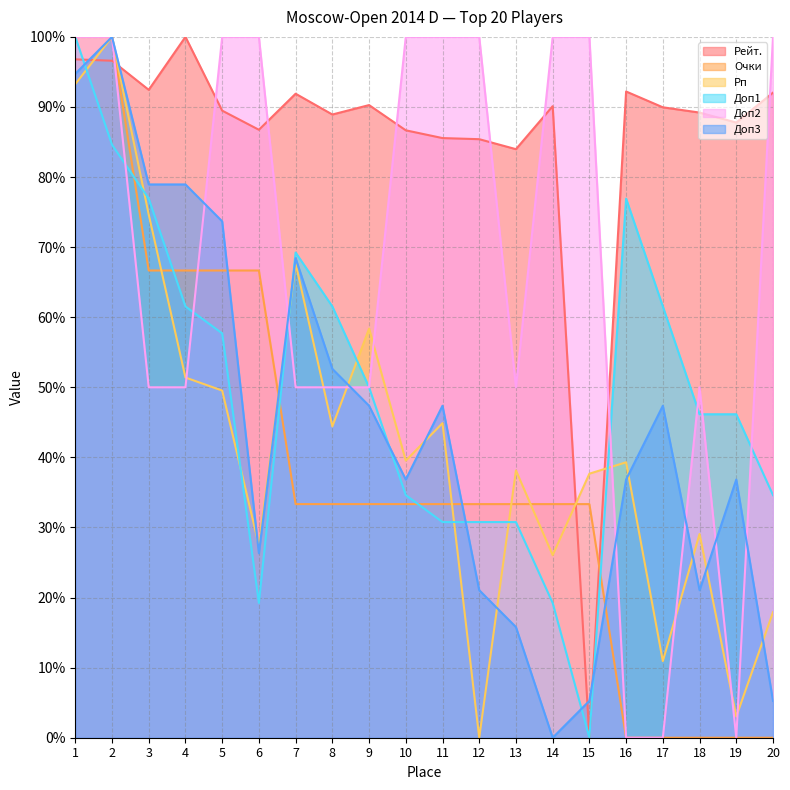

What is the approximate value of Очки at 4?

66.7